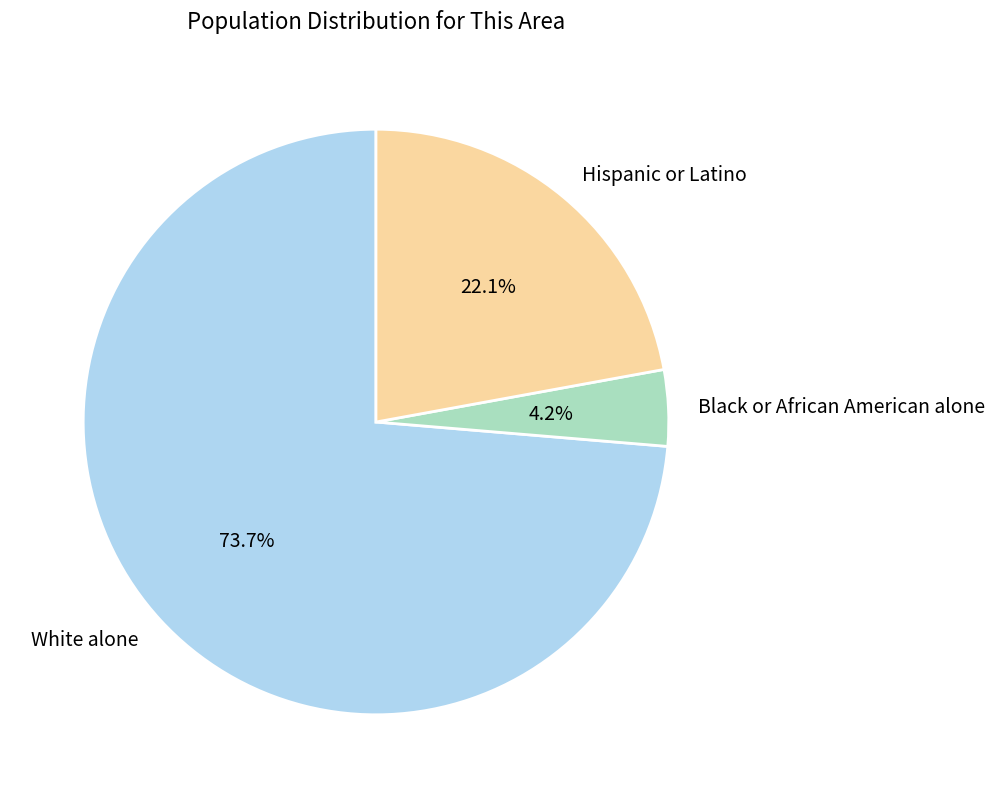

What percentage do Black or African American alone and White alone together represent?

77.9%